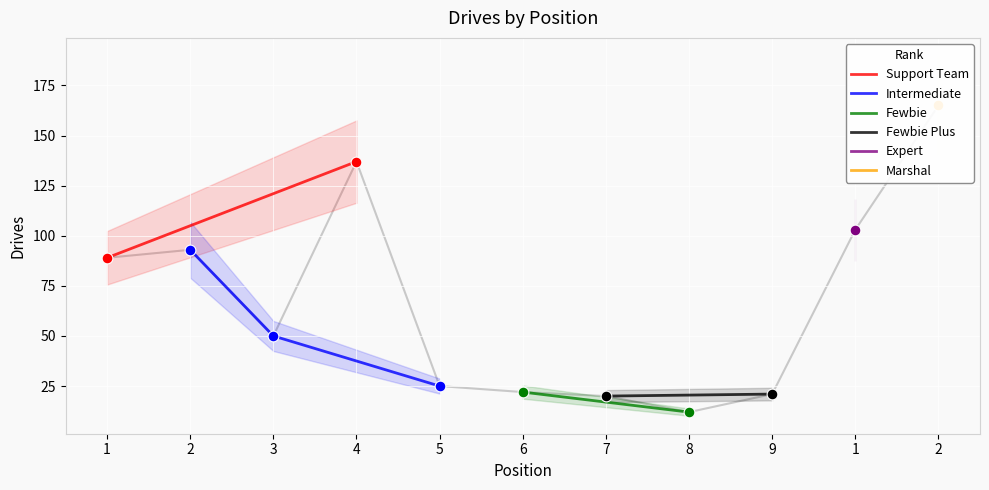

Which has a higher value, 9 or 1?

1